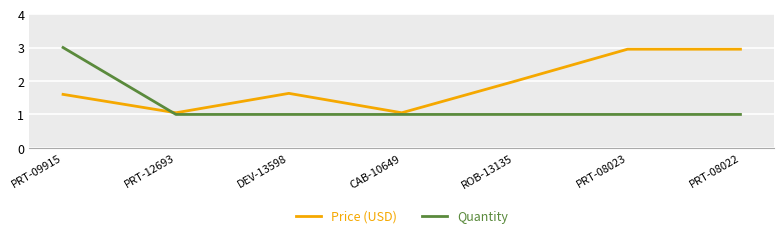

What position from the right is CAB-10649?

4